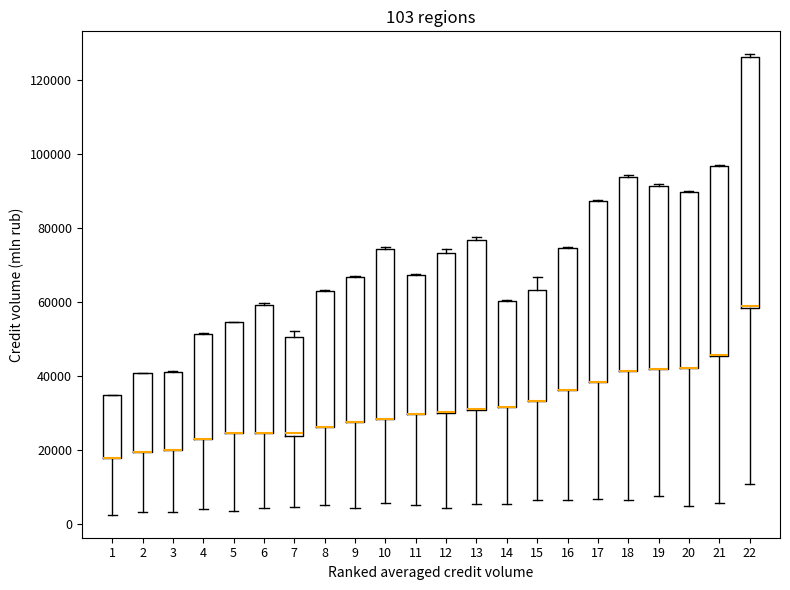

Which box is the tallest, from its lower edge to its upper edge?

22